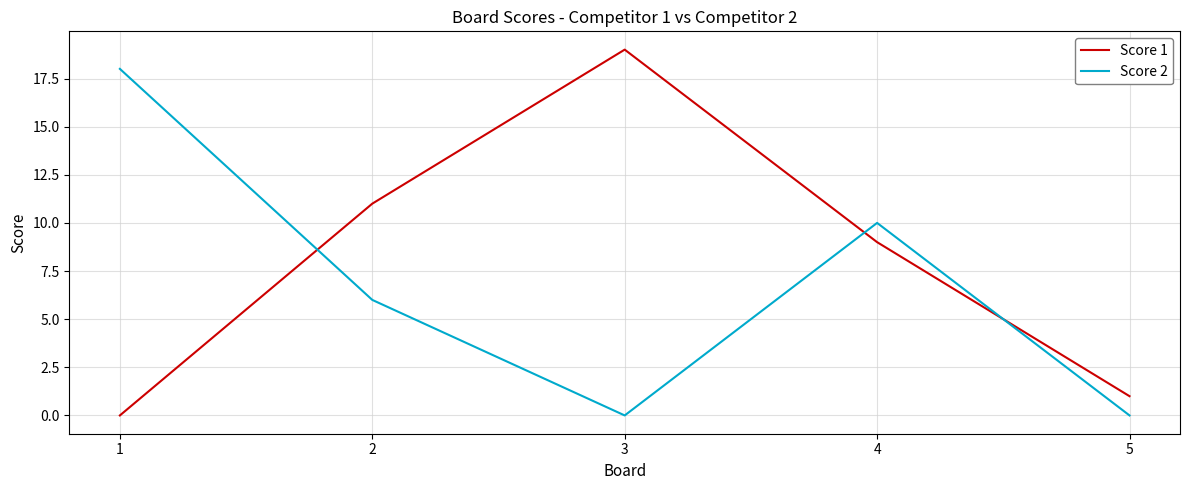

Is it true that Score 1 equals 0 at 1?

True